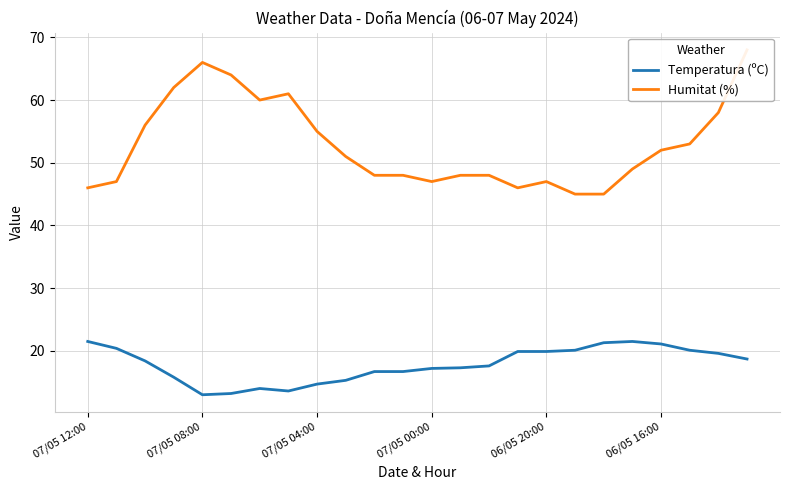

Is it true that Temperatura (ºC) equals 6.1 at 07/05 08:00?

False